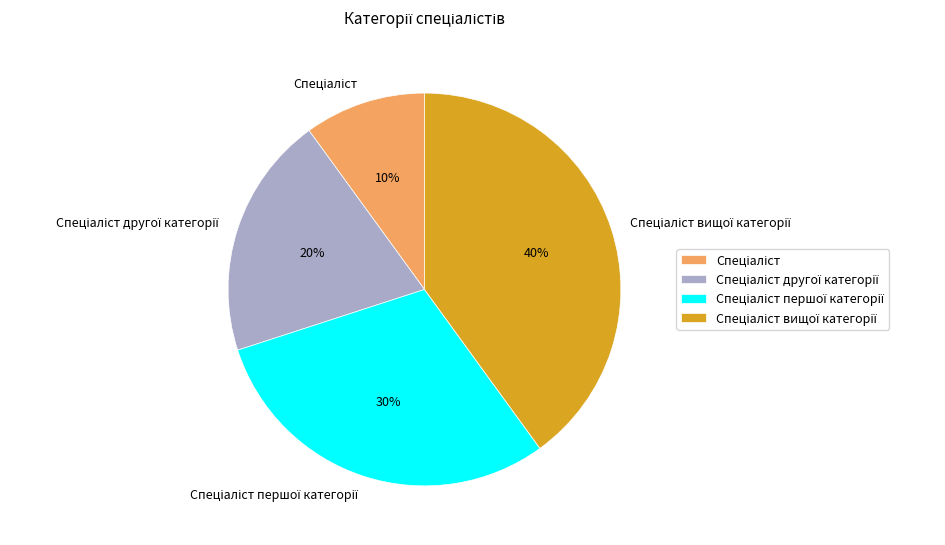

Does any single category account for the majority?

No